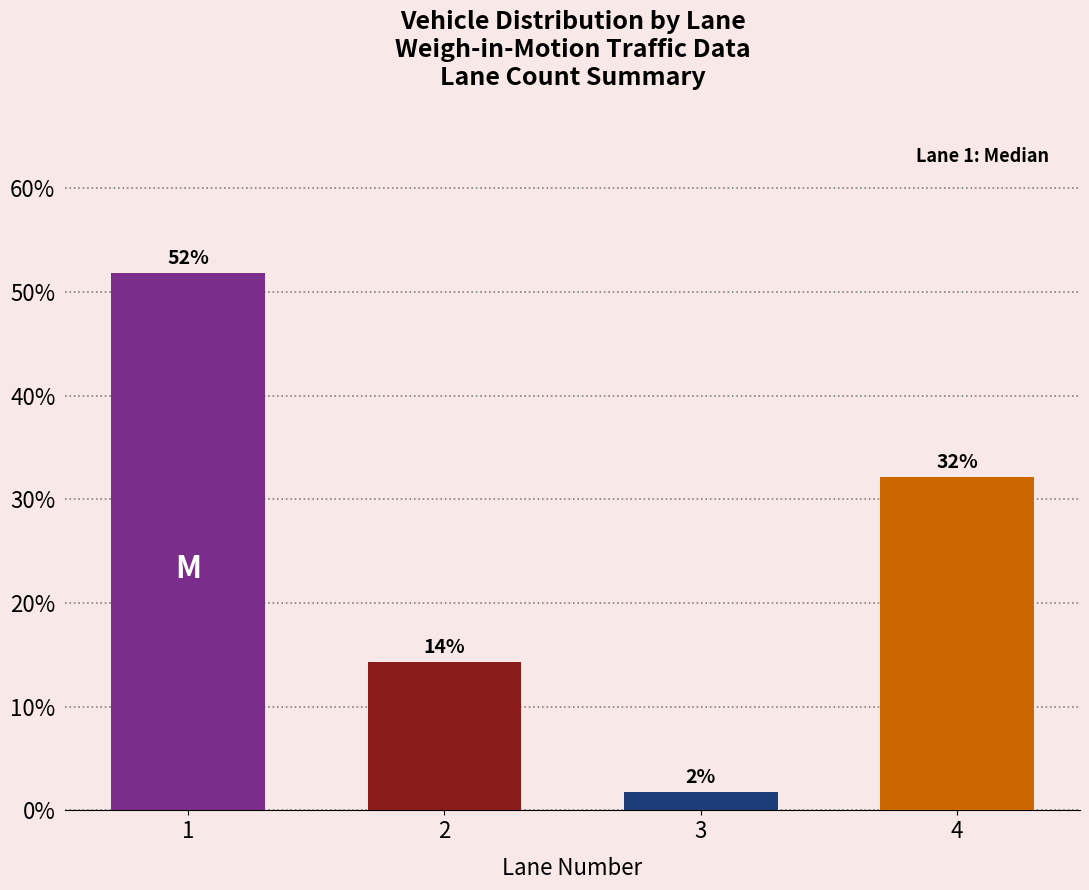

Between 1 and 2, which is larger?

1